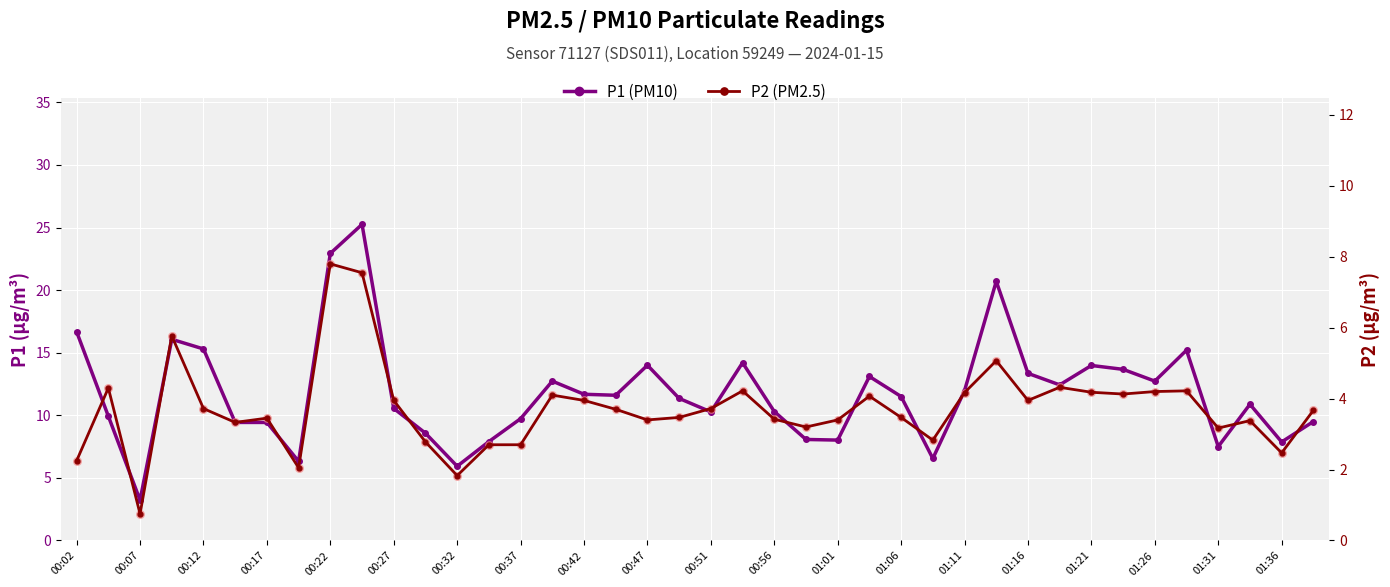

At how many categories does at least one series exceed 1?

40